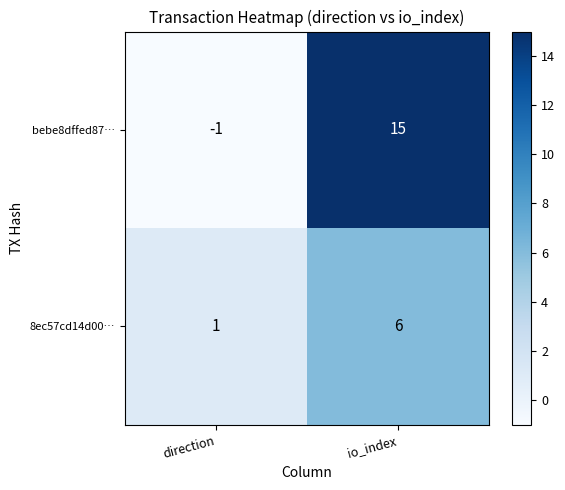

Reading left to right, list all the values displayed in this chart.

bebe8dffed87…: -1	15
8ec57cd14d00…: 1	6